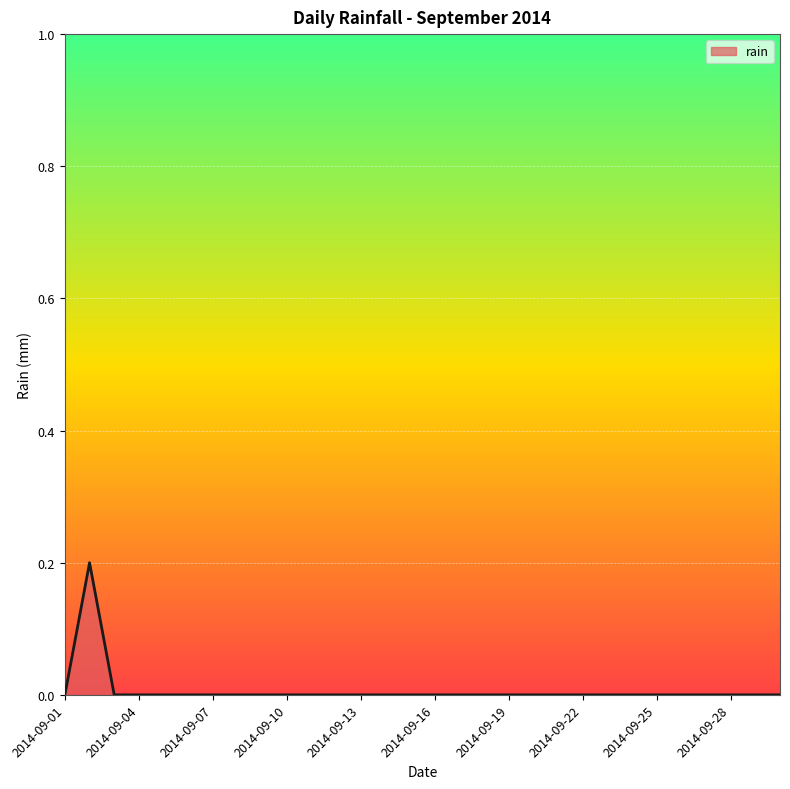

Reading left to right, list all the values displayed in this chart.

0.0	0.2	0.0	0.0	0.0	0.0	0.0	0.0	0.0	0.0	0.0	0.0	0.0	0.0	0.0	0.0	0.0	0.0	0.0	0.0	0.0	0.0	0.0	0.0	0.0	0.0	0.0	0.0	0.0	0.0